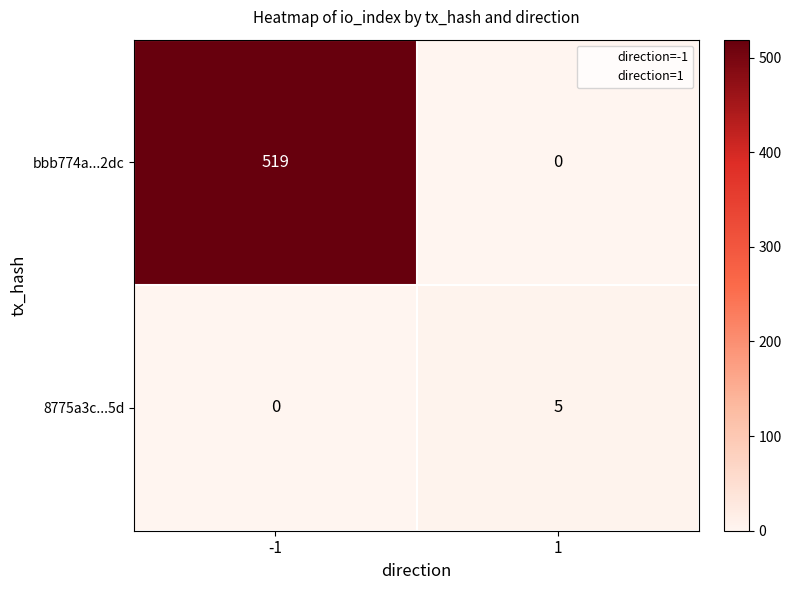

What is the difference between the highest and lowest values at 1?

5